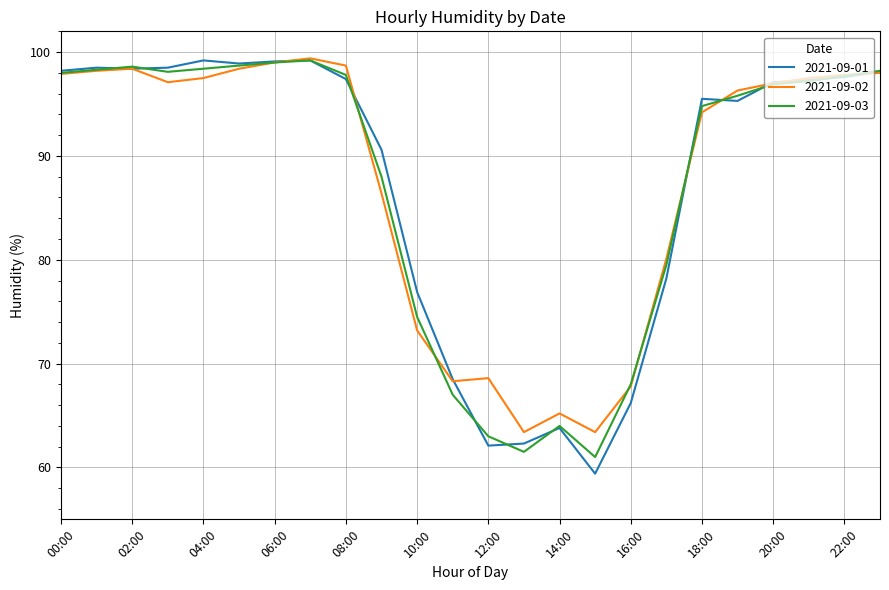

Which series has the widest spread of values?

2021-09-01